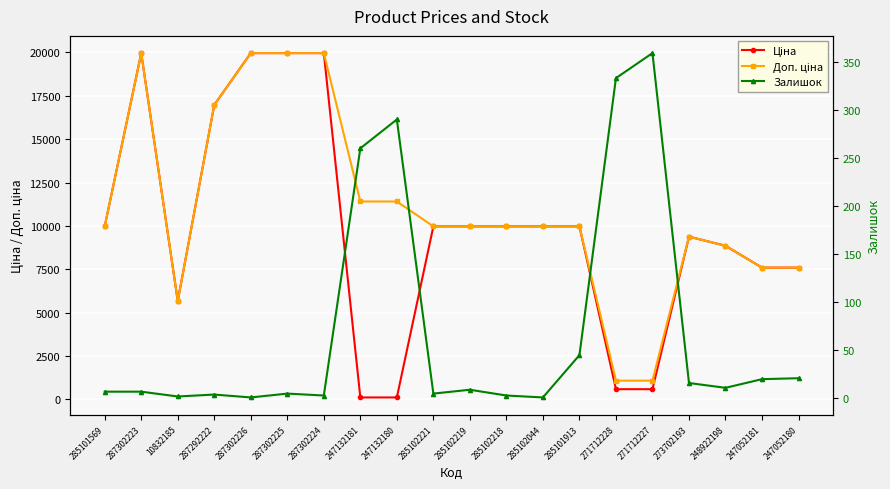

What is the value of the Ціна point at the 12th from the left?

9975.0